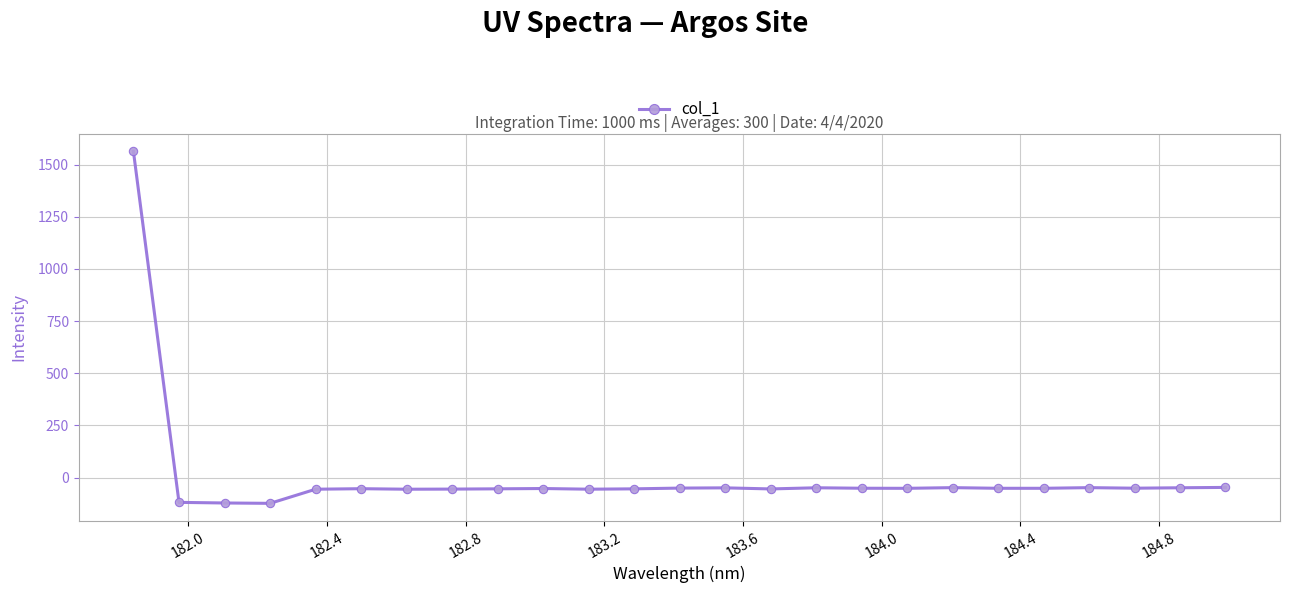

What is the value of the 22nd point from the left?

-47.9